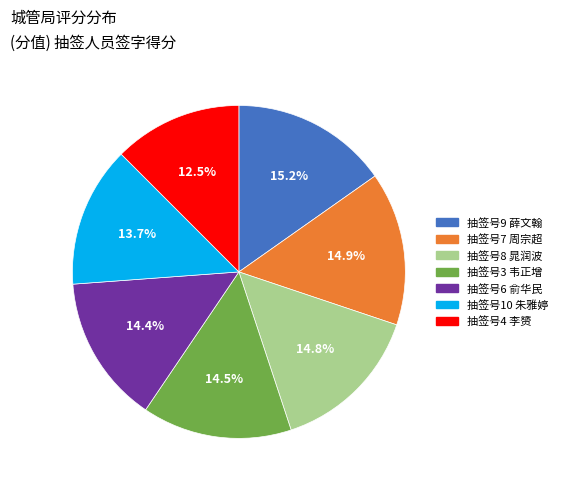

Which category has the smallest portion of the pie?

抽签号4 李赟